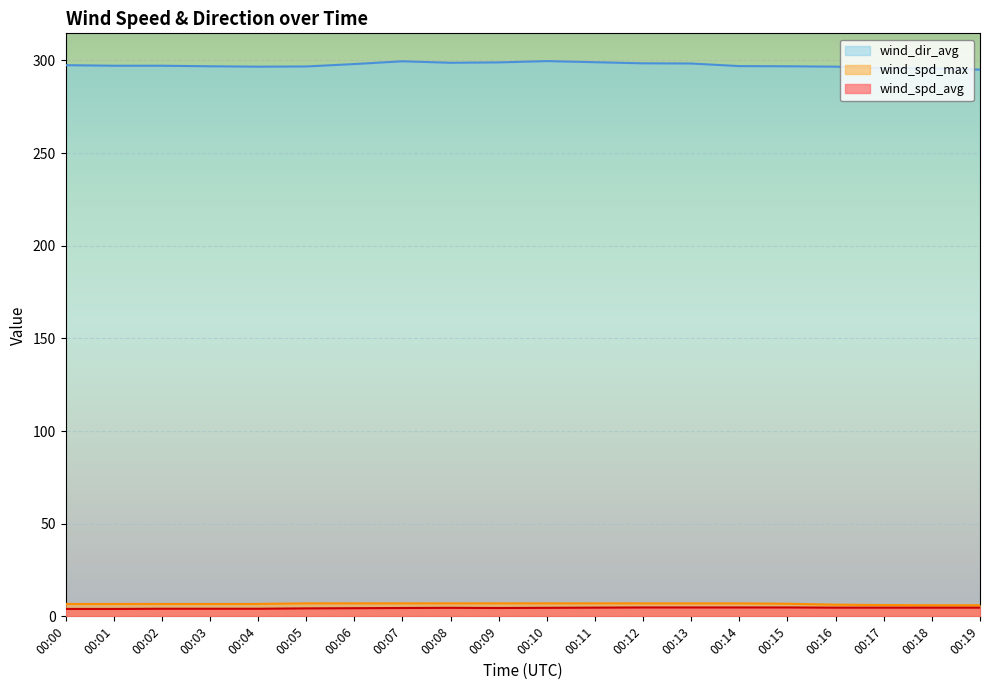

List the series in order of their peak value, highest first.

wind_dir_avg, wind_spd_max, wind_spd_avg